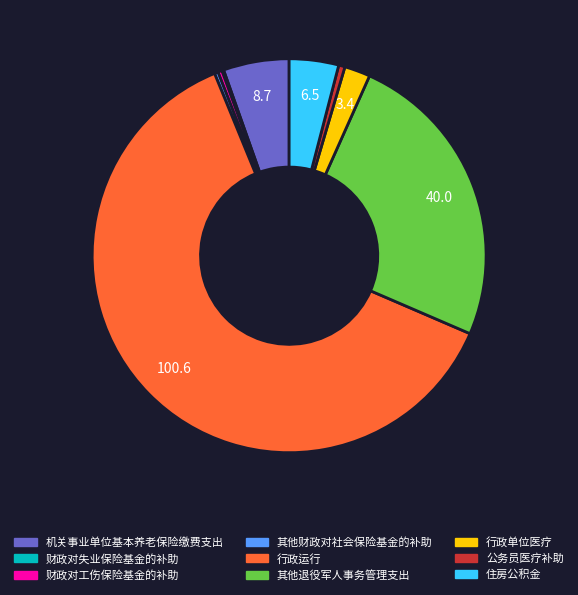

What is the ratio of the value at 行政运行 to the value at 行政单位医疗?

29.4